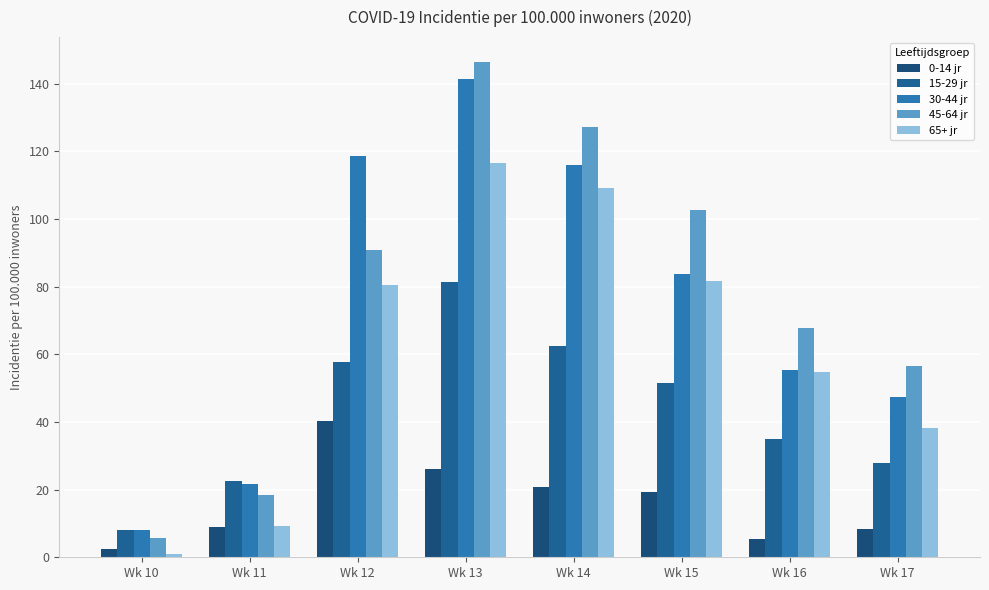

Between Wk 12 and Wk 15, which series saw the biggest shift?

30-44 jr